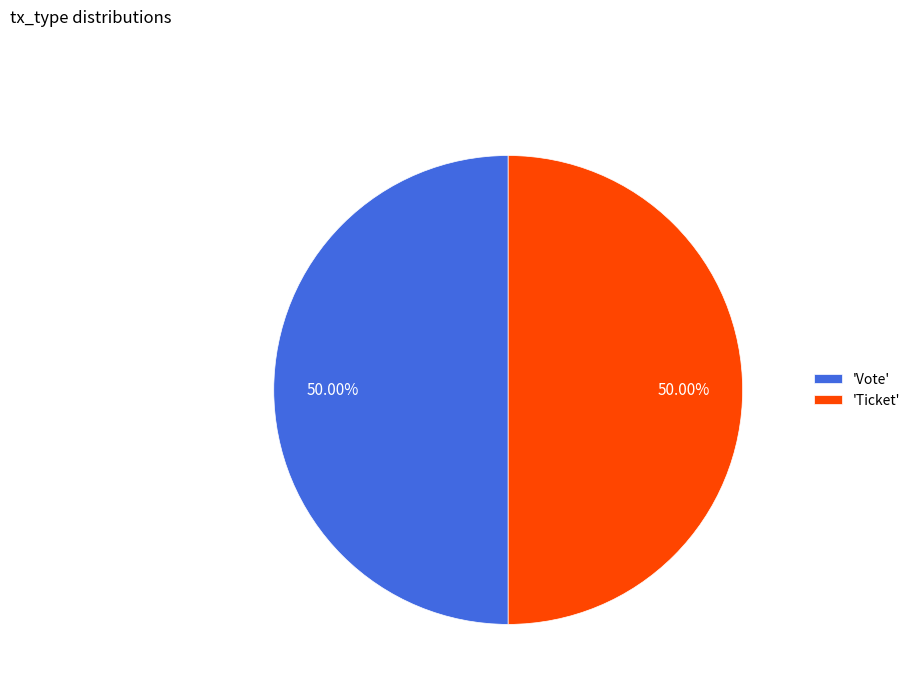

What is the ratio of the value at 'Ticket' to the value at 'Vote'?

1.0